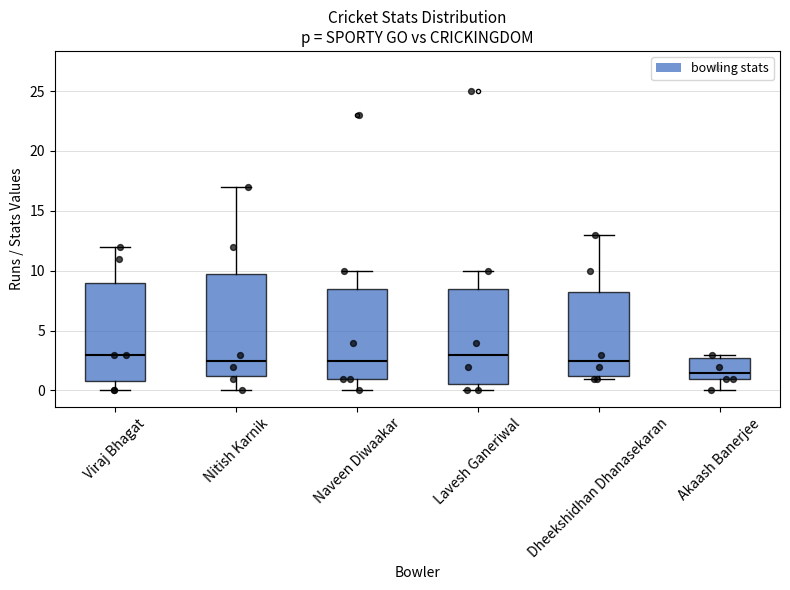

Where does the upper whisker of the box for Lavesh Ganeriwal end on the y-axis? The values are not printed on the chart, so give them approximately, as read against the axis.

10.0